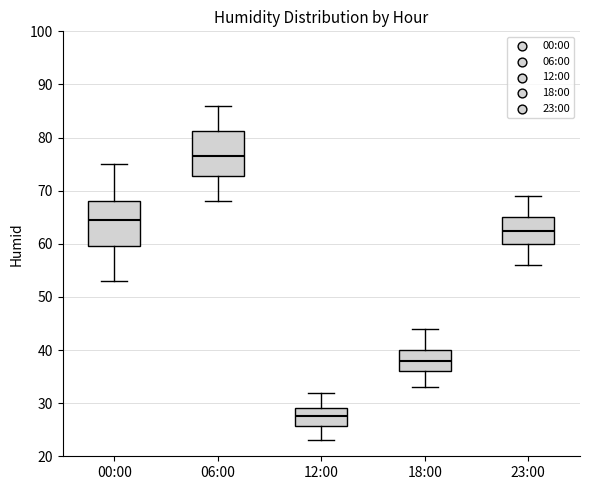

Reading left to right, read every box against the y-axis: the position of its median line, the range the box covers, and the ends of its whiskers. The values are not printed on the chart, so give them approximately, as read against the axis.

00:00: median 65, box 60 to 68, whiskers 53 to 75
06:00: median 77, box 73 to 81, whiskers 68 to 86
12:00: median 28, box 26 to 29, whiskers 23 to 32
18:00: median 38, box 36 to 40, whiskers 33 to 44
23:00: median 63, box 60 to 65, whiskers 56 to 69